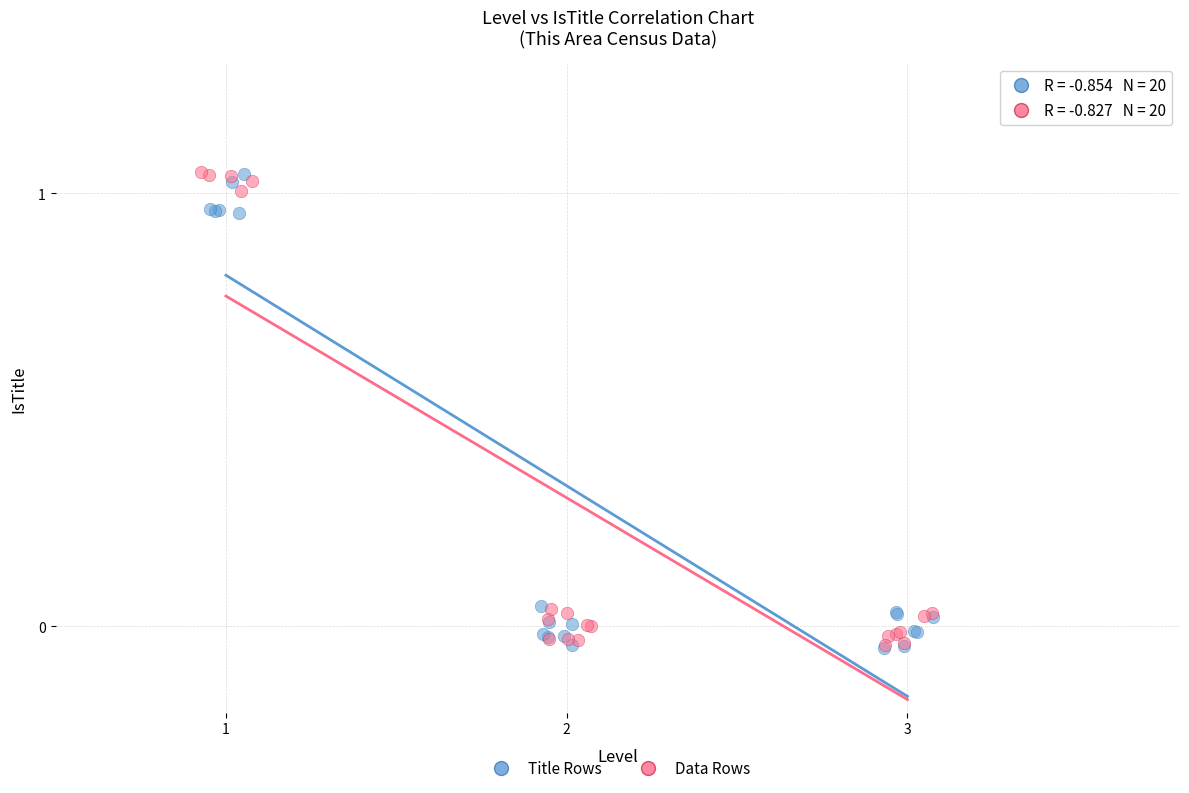

What are all the series names shown in the legend?

Title Rows, Data Rows